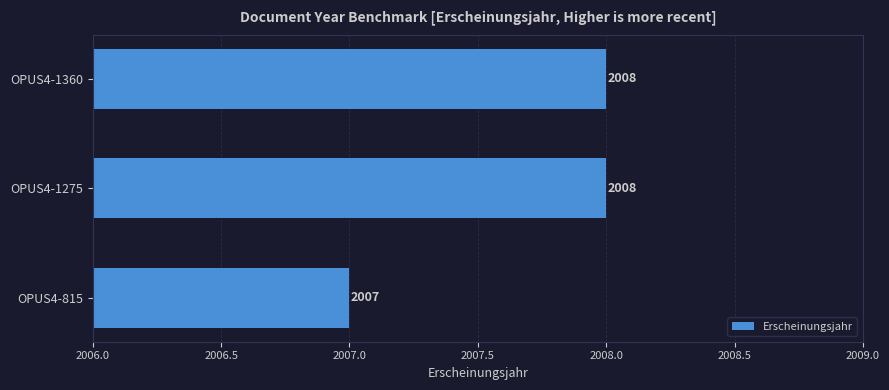

Approximately how many times larger is the value at OPUS4-1360 compared to OPUS4-815?

1.0